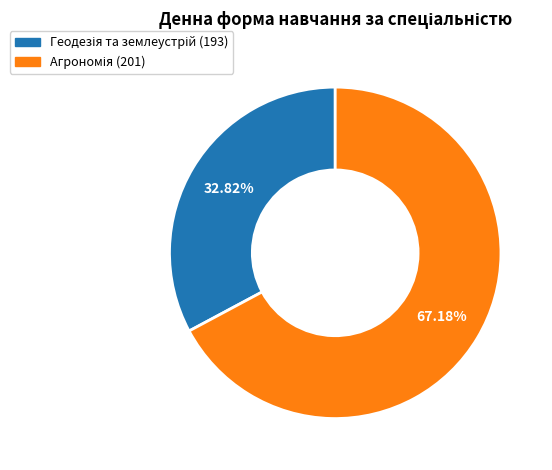

Is there a majority slice in this chart?

Yes